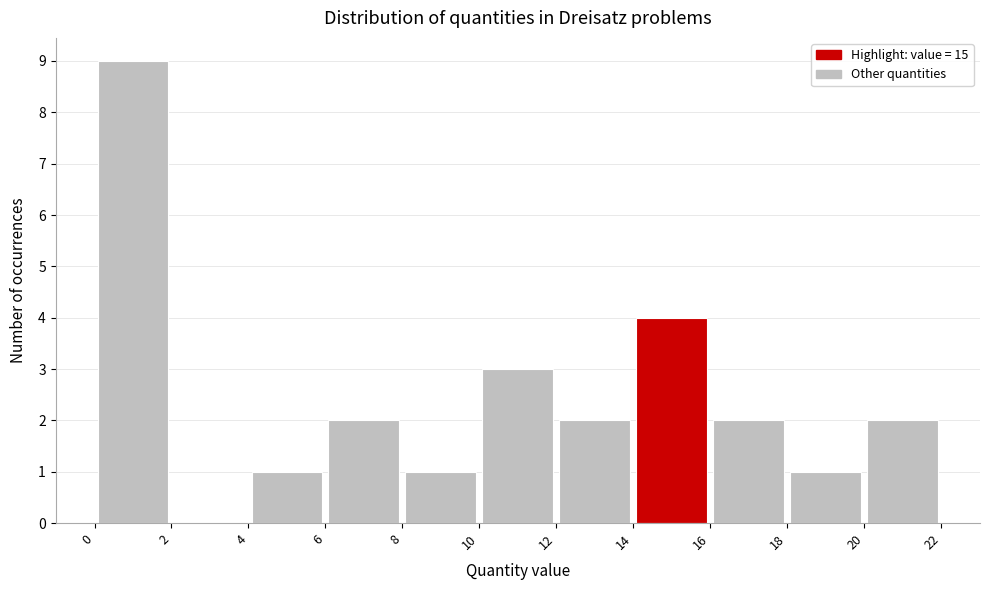

Which range on the x-axis has the tallest bar?

0 to 2